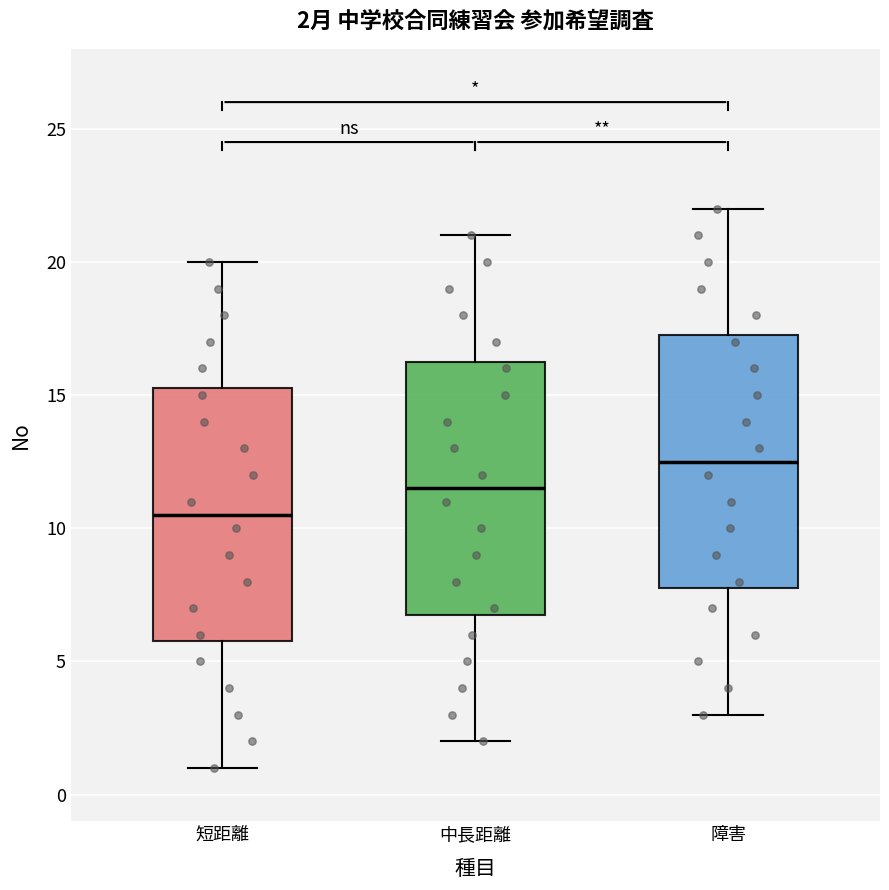

Which box's median line is the highest?

障害